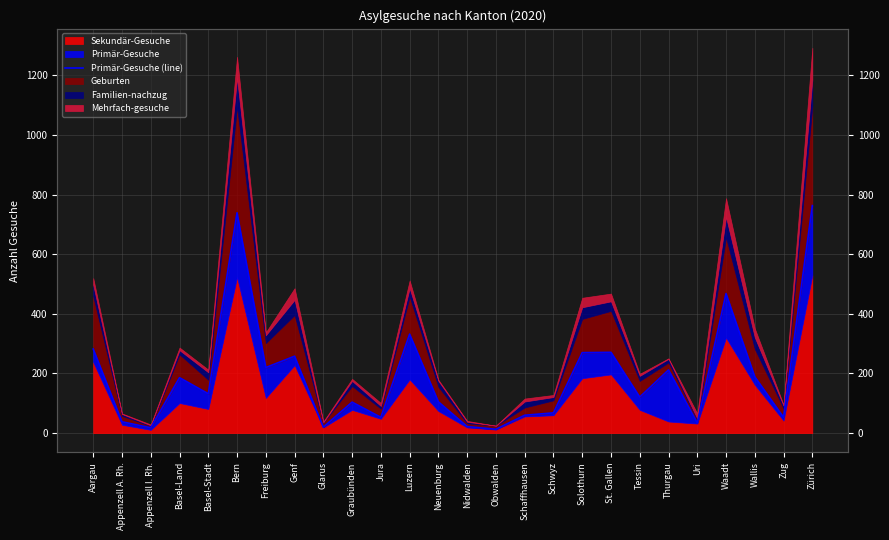

Is it true that the value at Appenzell I. Rh. is 18?

True